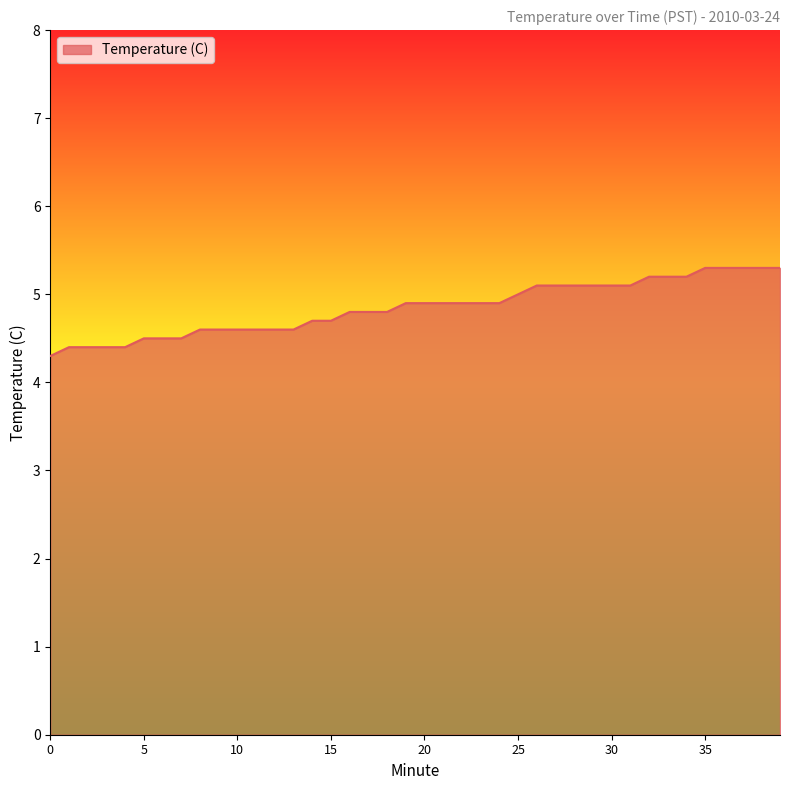

What is the difference between the maximum and minimum values?

1.0